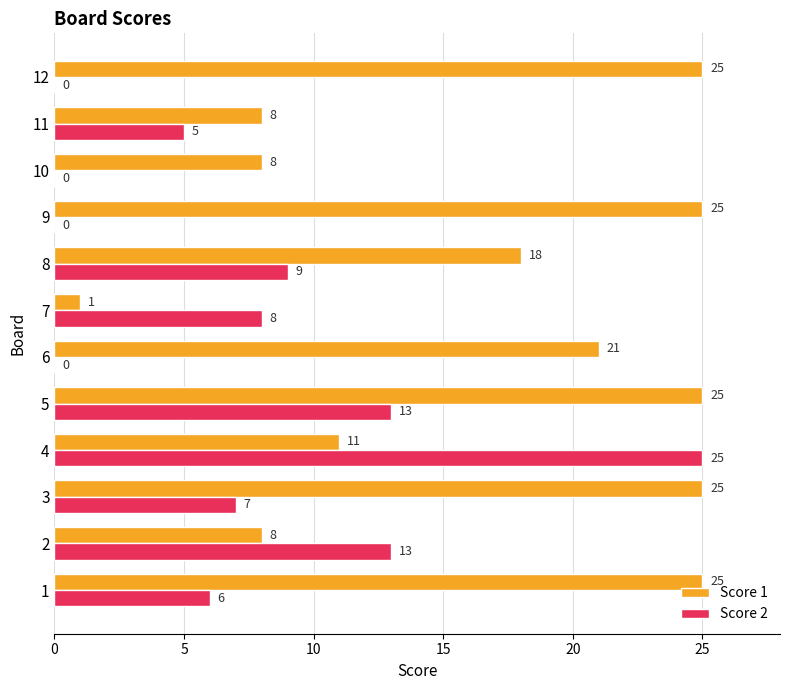

What is the approximate value of Score 2 at 2, to the nearest 10?

10